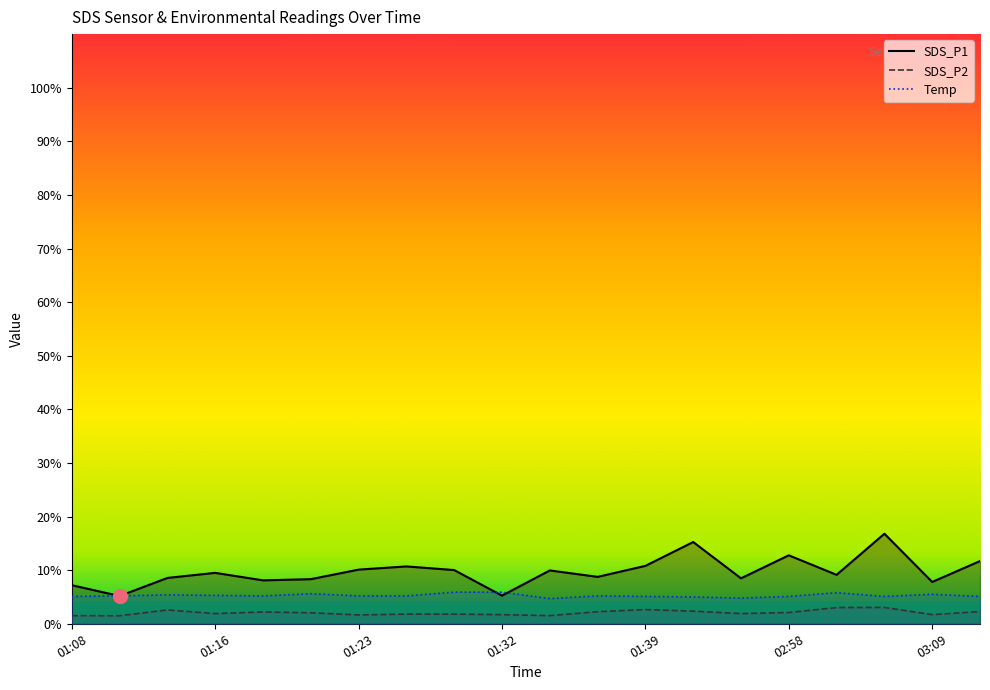

How many lines are shown in the chart?

3